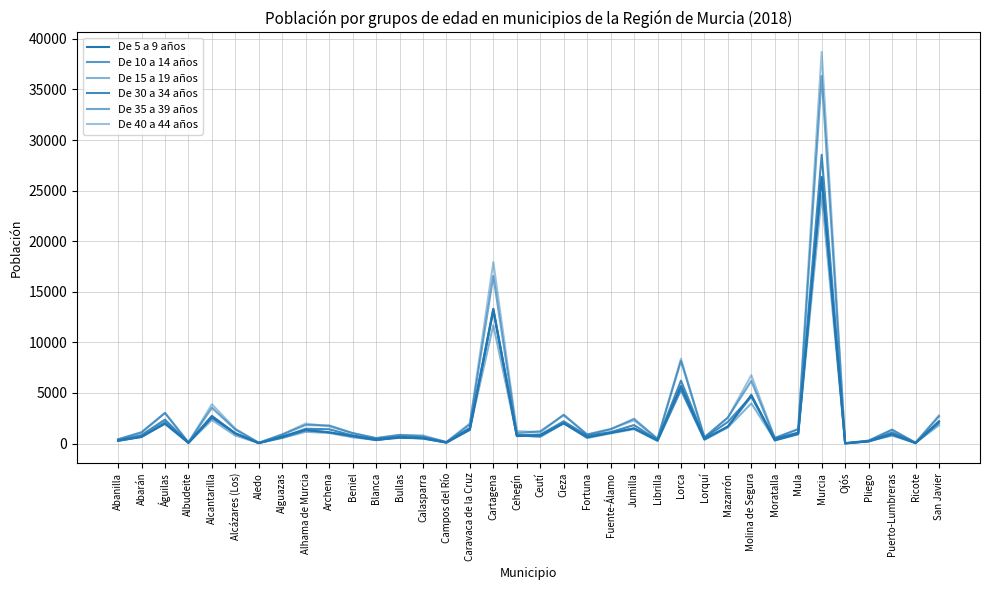

How many lines are shown in the chart?

6